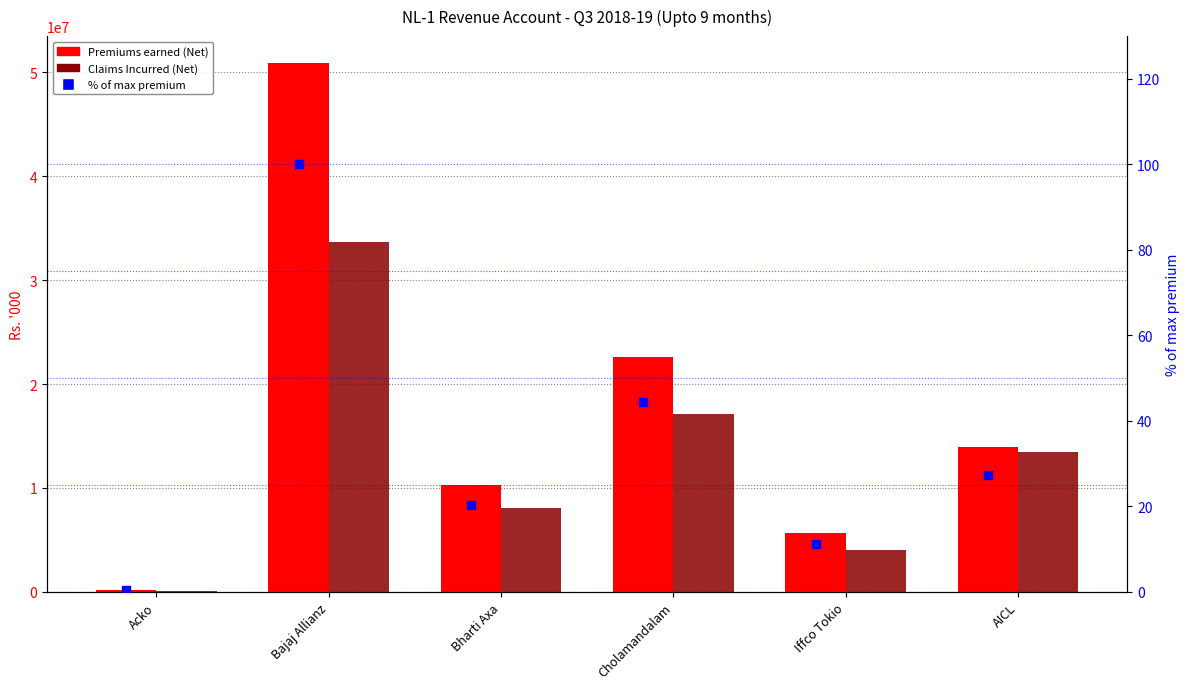

Is the value of Premiums earned (Net) at Iffco Tokio greater than the value of Claims Incurred (Net) at Acko?

Yes